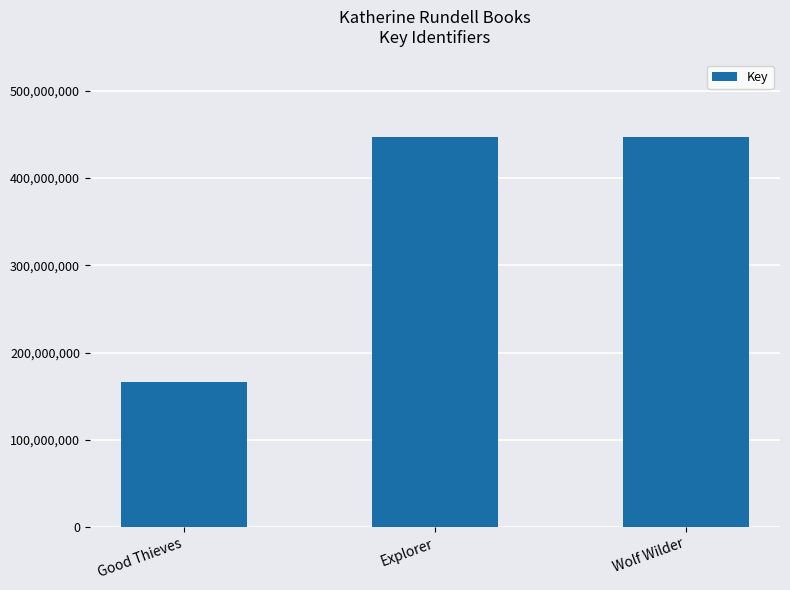

At which label is the value closest to 306540953?

Wolf Wilder